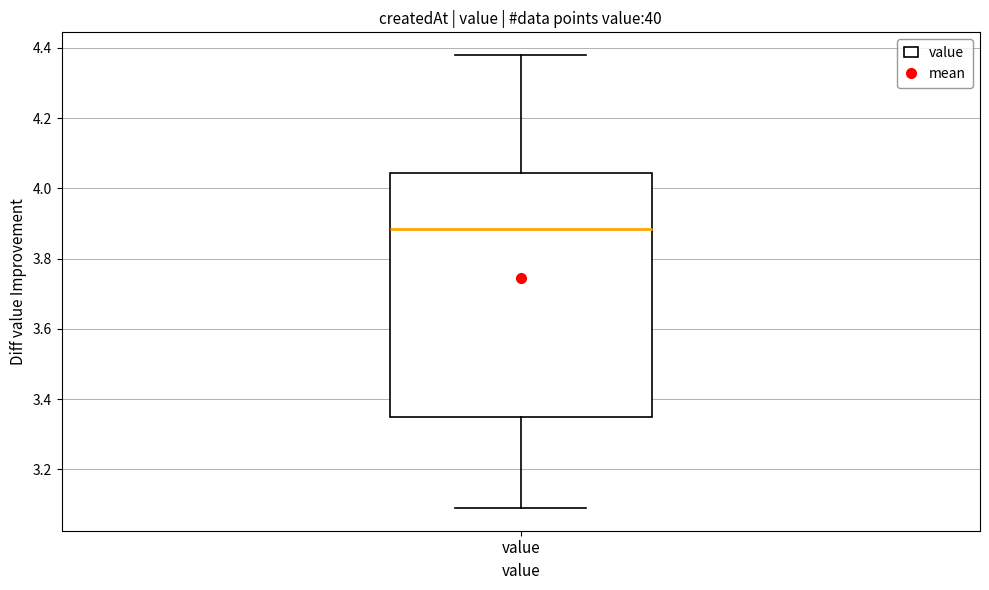

Read this box plot against the y-axis: the position of the median line, the range covered by the box, and the ends of both whiskers. The values are not printed on the chart, so give them approximately, as read against the axis.

median 3.88, box 3.36 to 4.04, whiskers 3.10 to 4.38